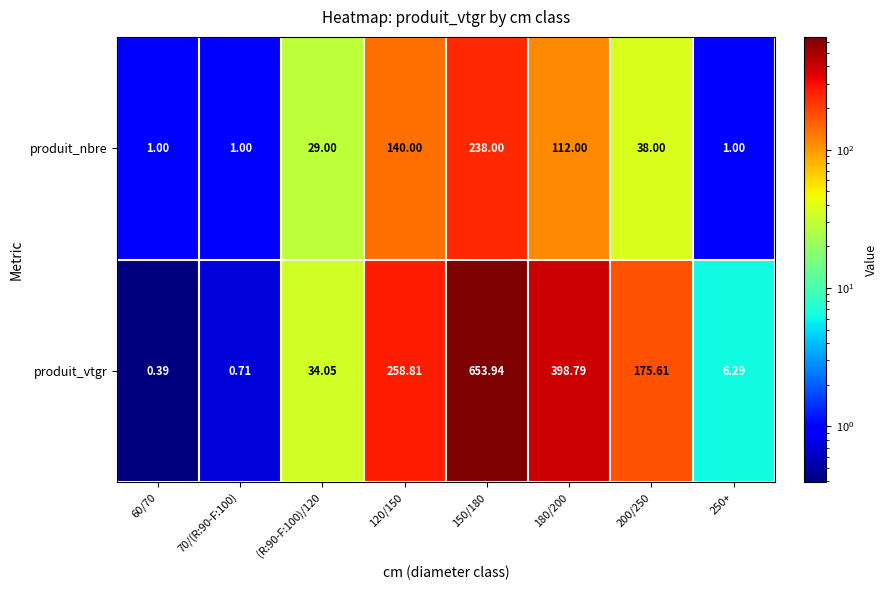

Which series has the widest spread of values?

produit_vtgr